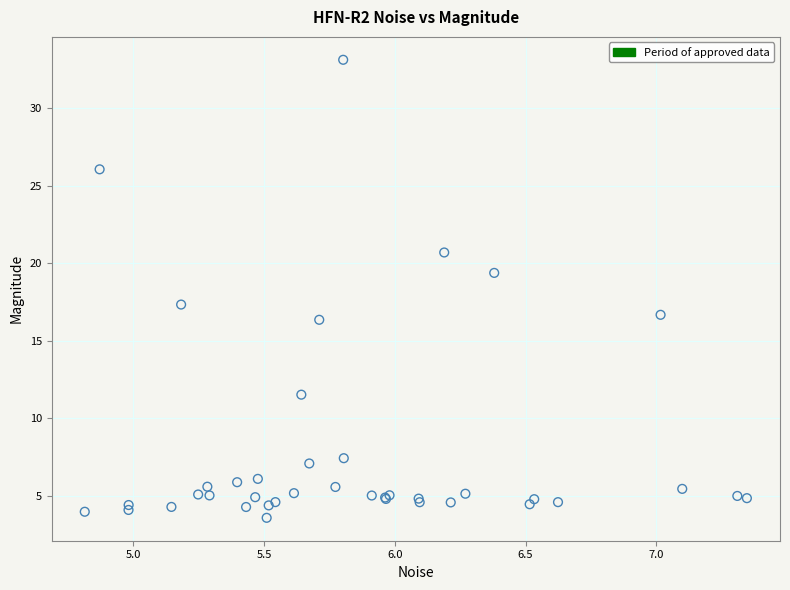

What Y value in the scatter plot is closest to 18?

17.3